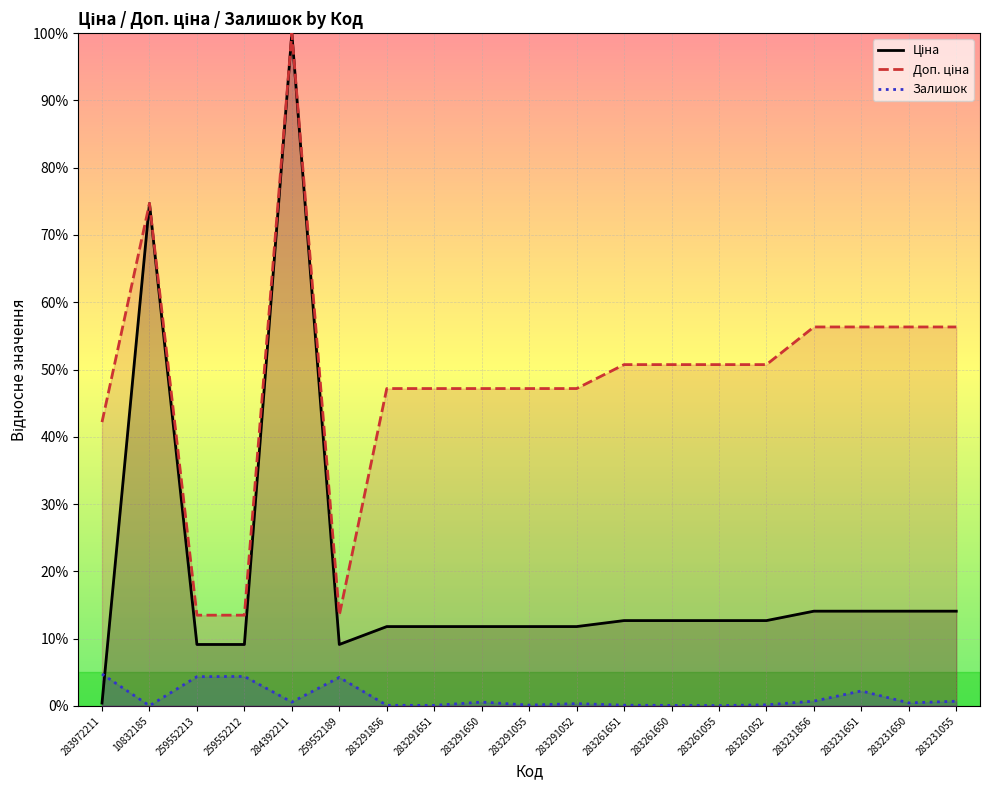

True or false: Ціна and Доп. ціна intersect in this chart.

False